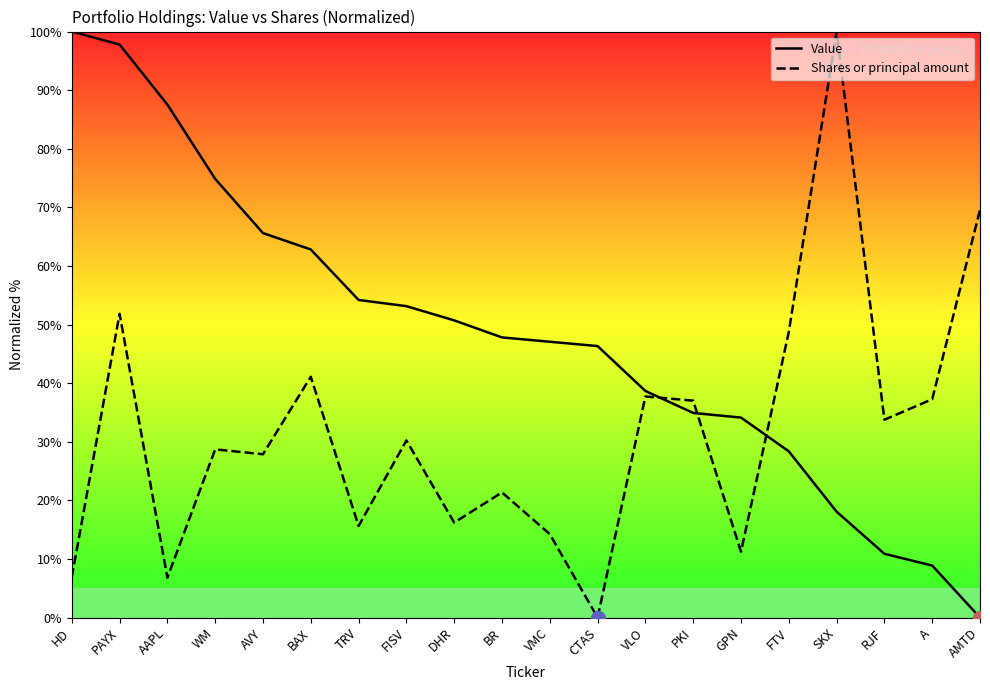

The value of Shares or principal amount at VLO is 37.7. True or false?

True